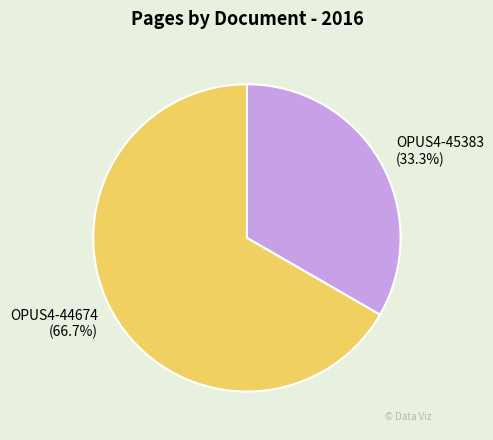

The OPUS4-45383 slice represents 39% of the pie. True or false?

False